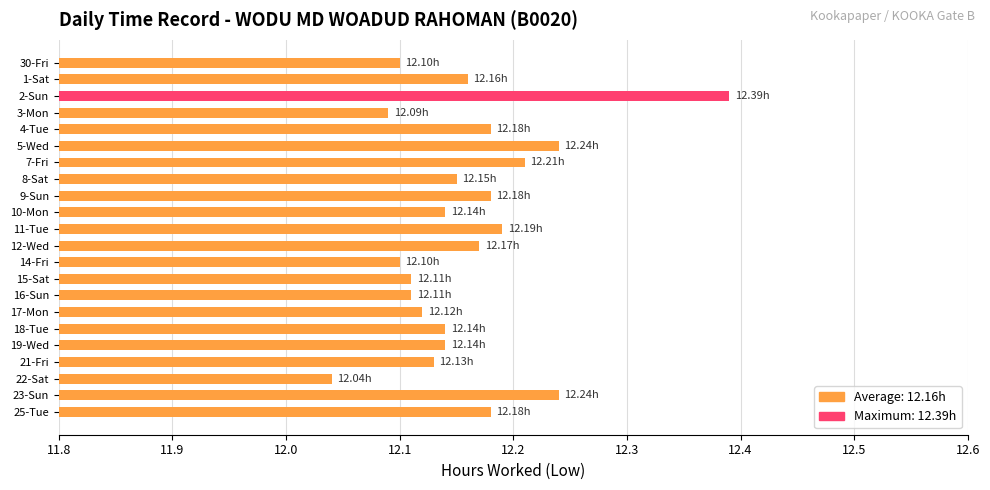

What is the sum of all values?

267.5